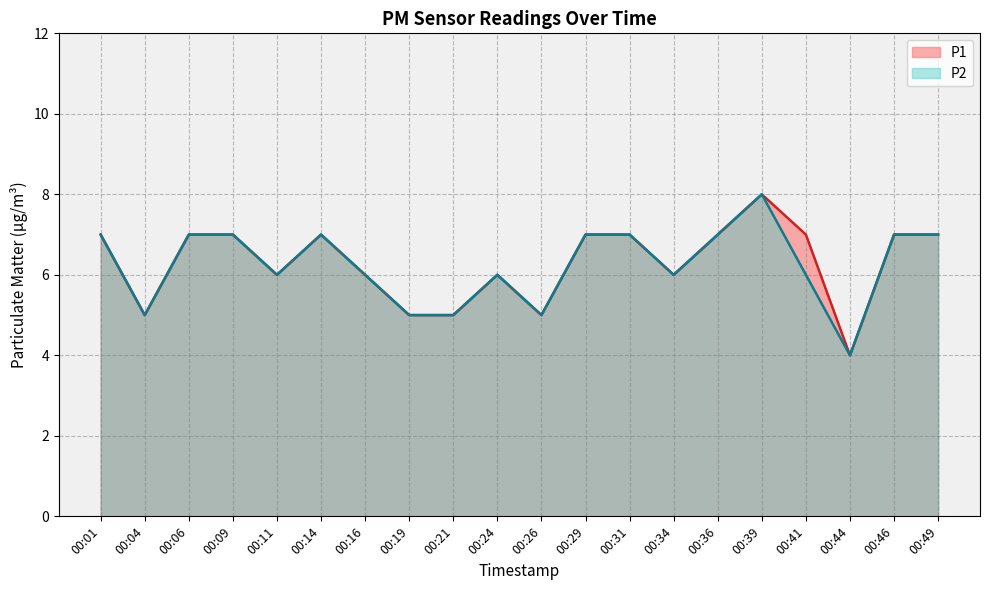

Is it true that P1 equals 1 at 00:19?

False